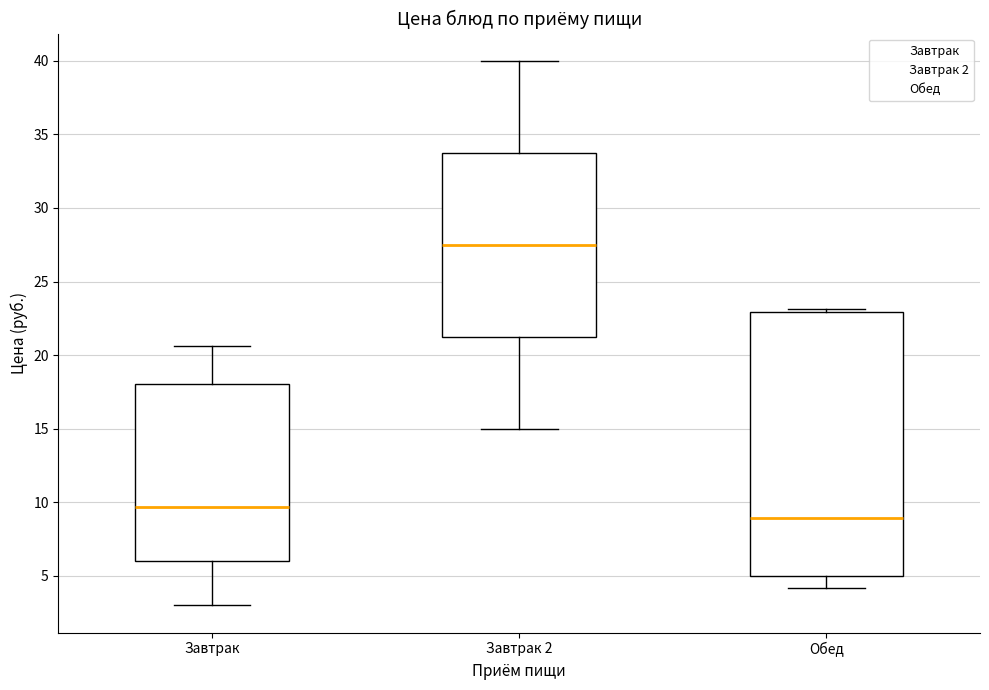

Which box's median line is the highest?

Завтрак 2